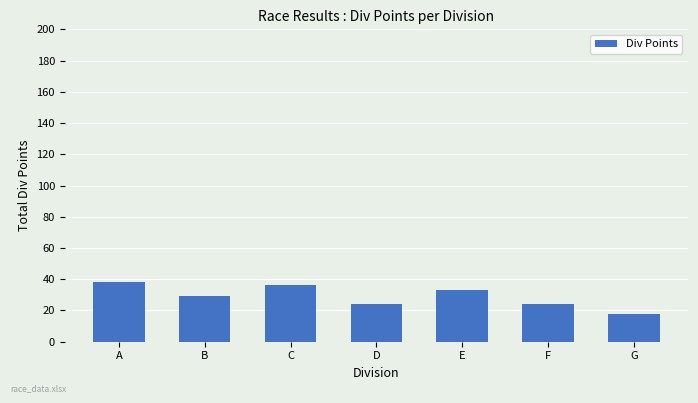

At which category does the chart reach its minimum across all series?

G